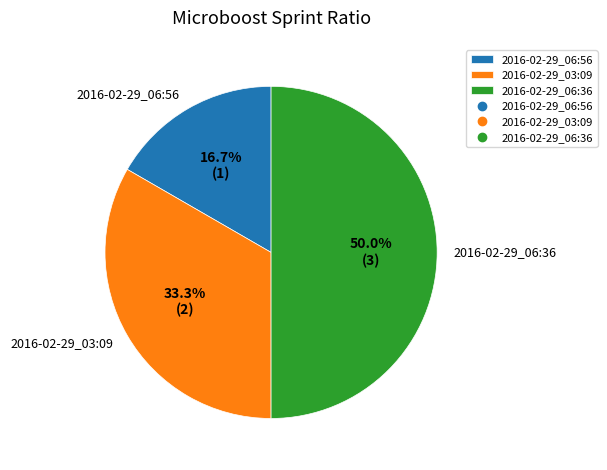

To the nearest percent, what portion does 2016-02-29_06:56 represent?

17%